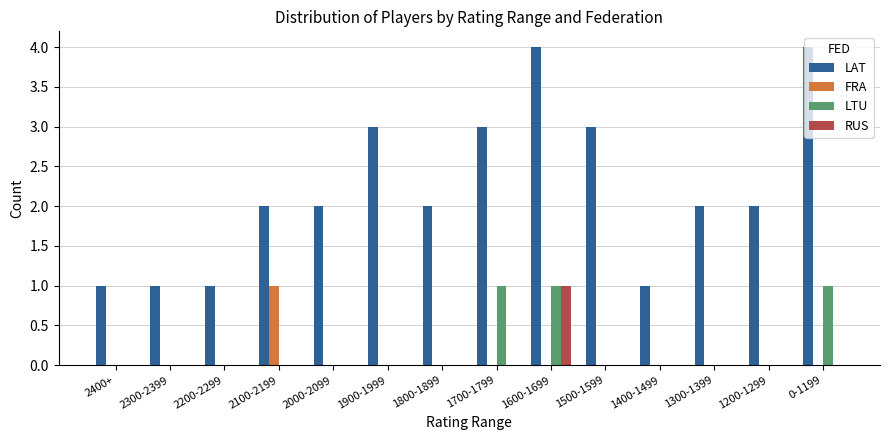

The RUS series shows 0 at 1300-1399. True or false?

True